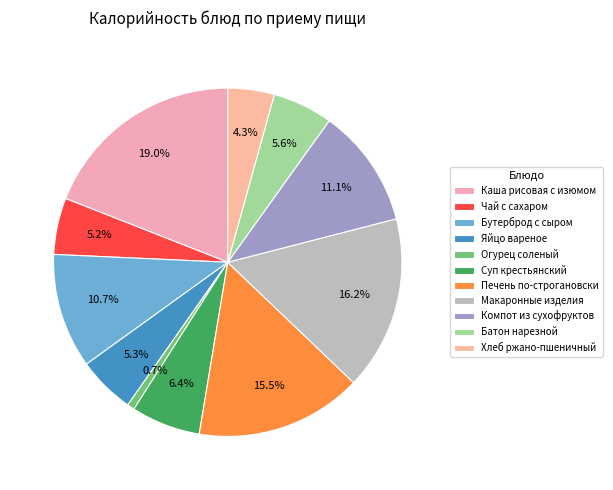

Do Яйцо вареное and Хлеб ржано-пшеничный together represent more than half of the pie?

No